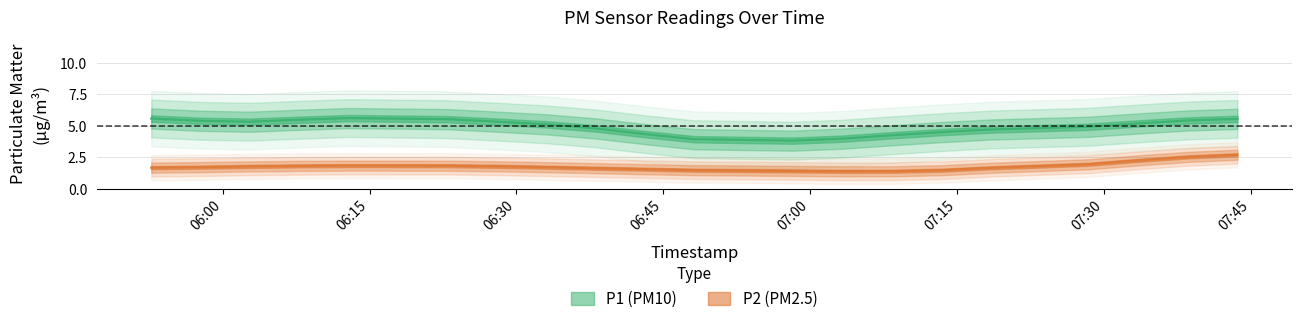

What is the spread (max minus min) of values at 06:38?

3.4